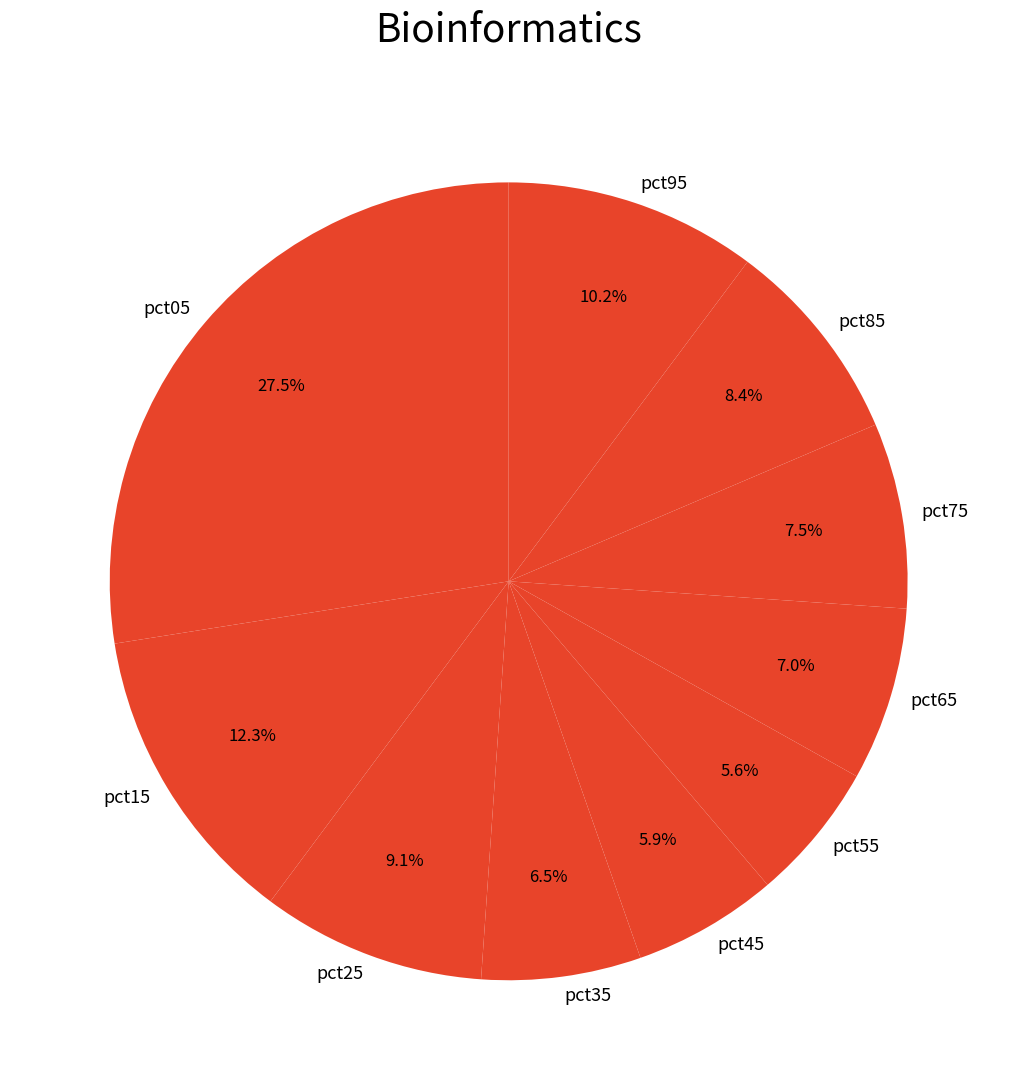

Between pct05 and pct15, which is larger?

pct05